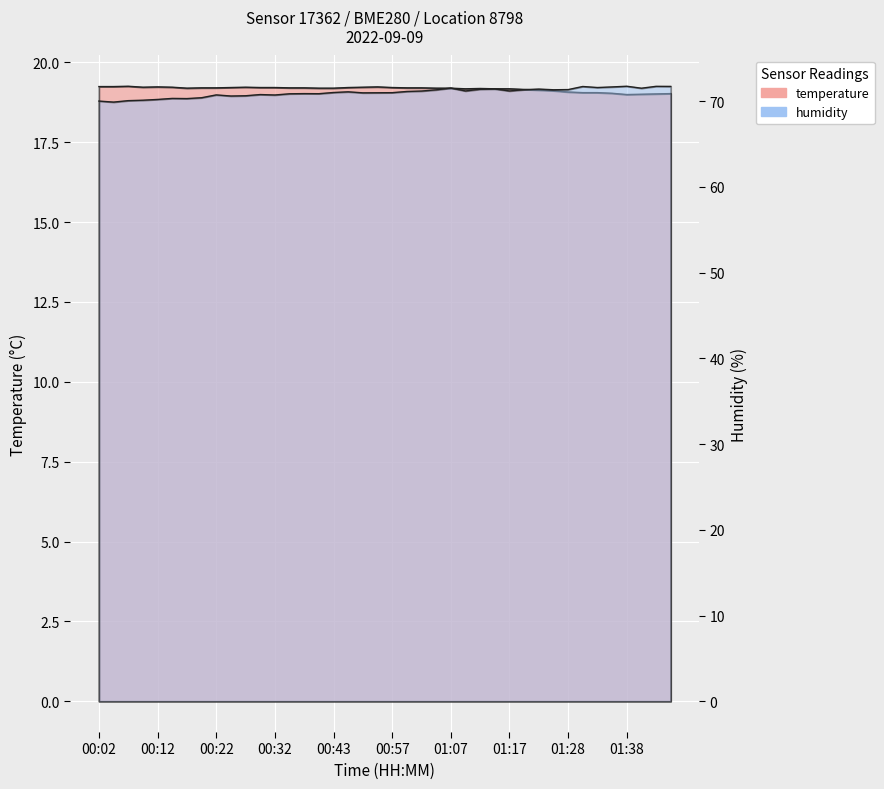

What is the lowest value of the humidity series?

69.9